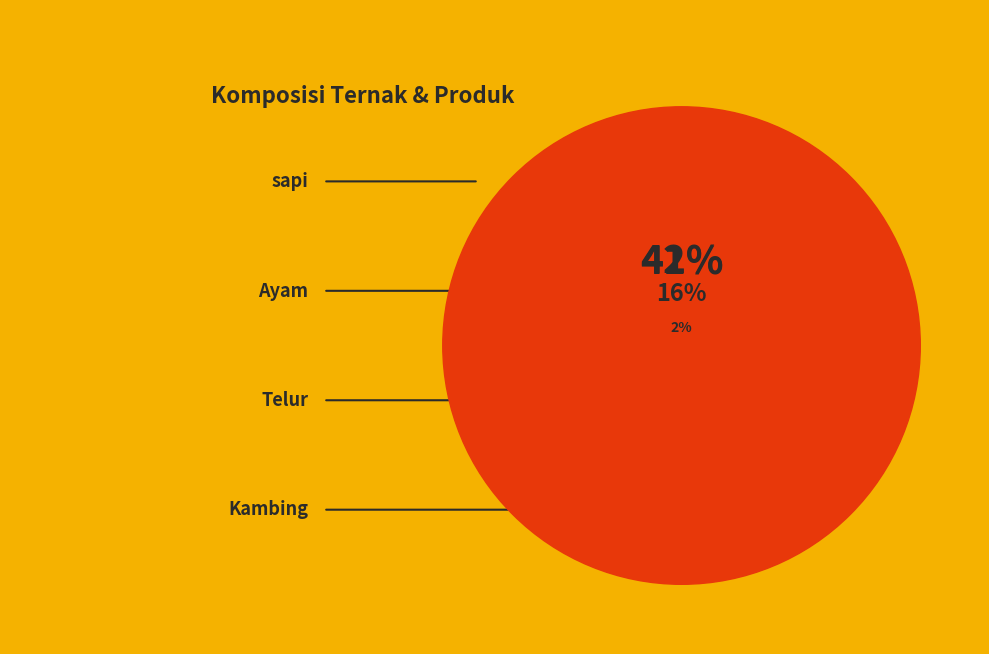

How many segments does this pie chart have?

5